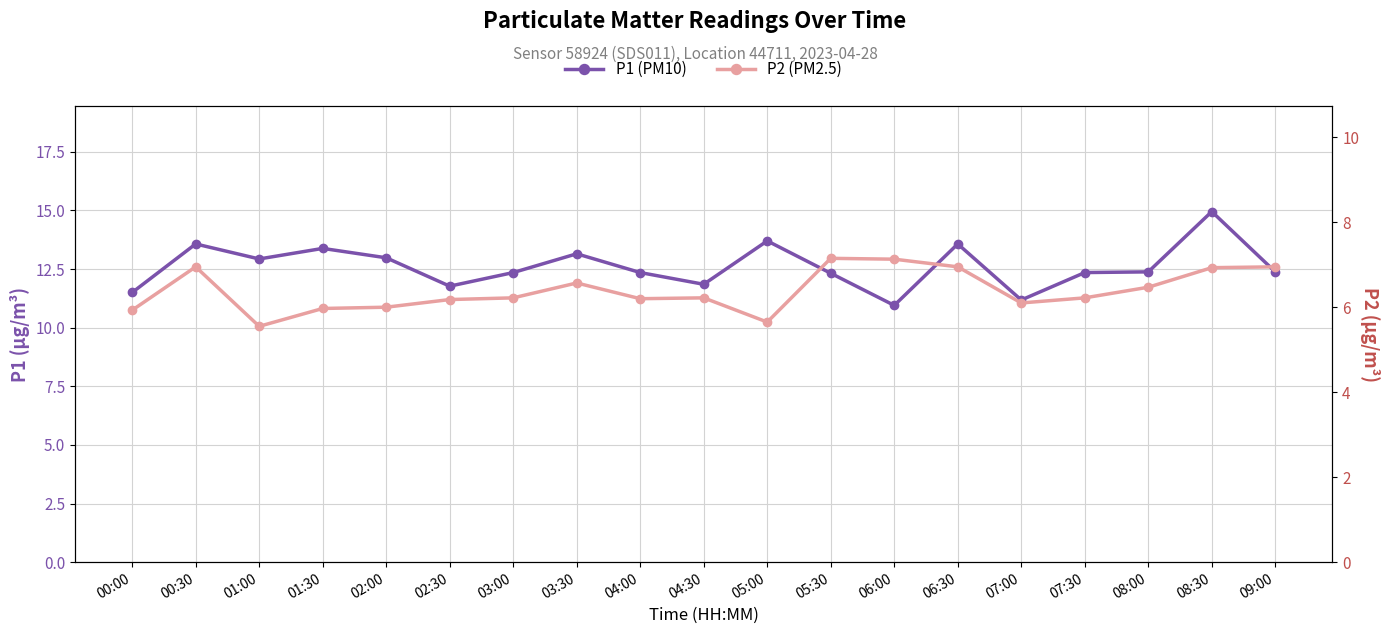

How many lines are shown in the chart?

2